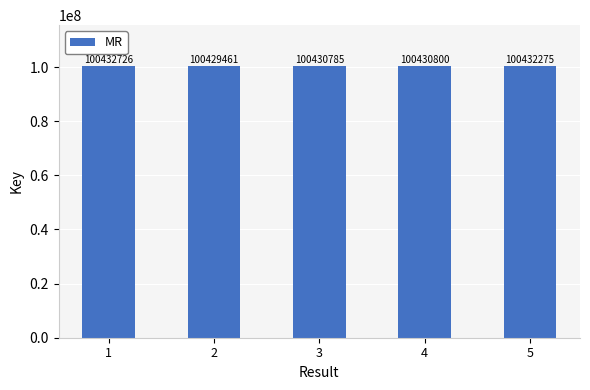

Is it true that the value at 1 is 100432726?

True